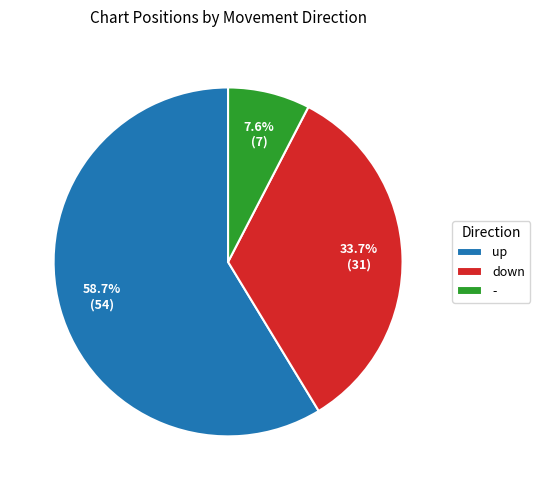

True or false: down accounts for 34% of the total.

True